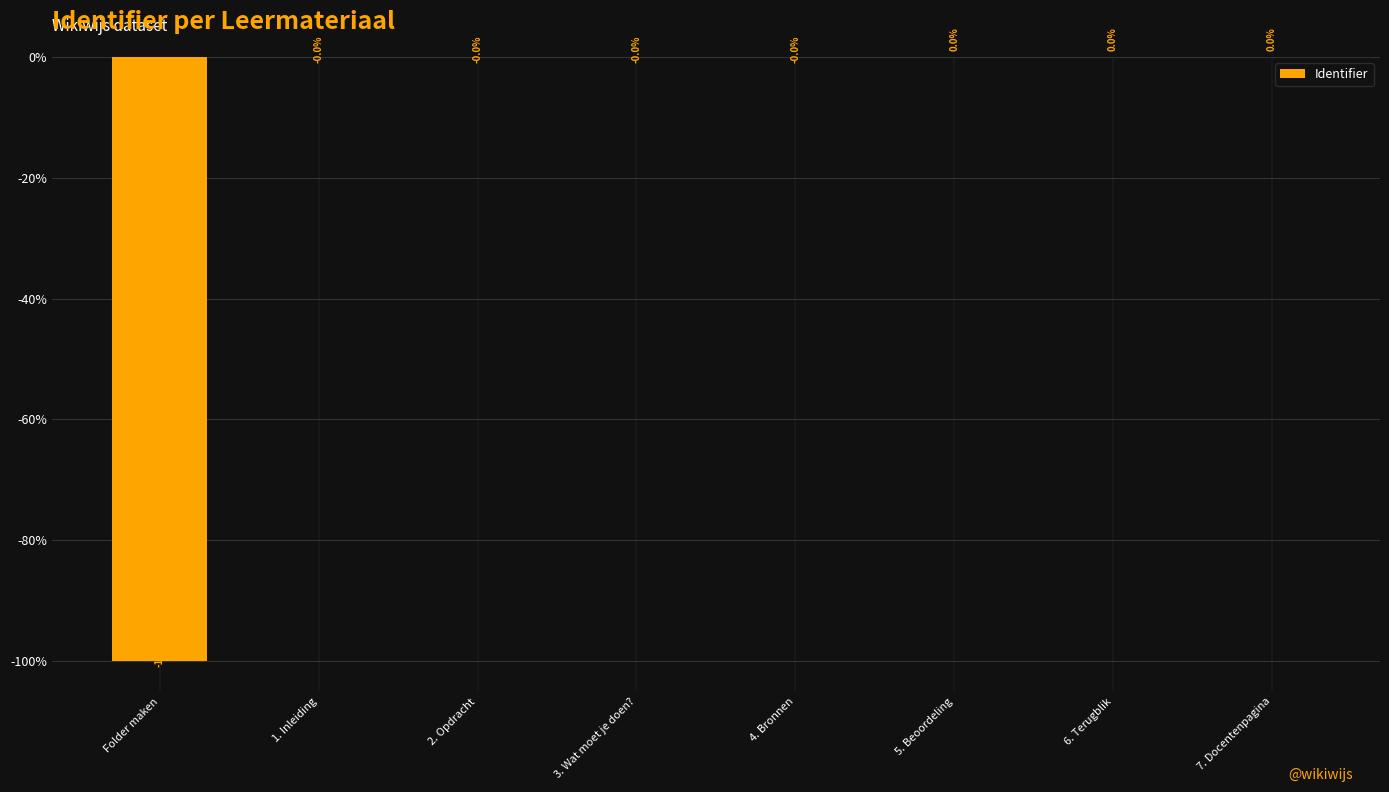

The value at 7. Docentenpagina is 0.0. True or false?

True